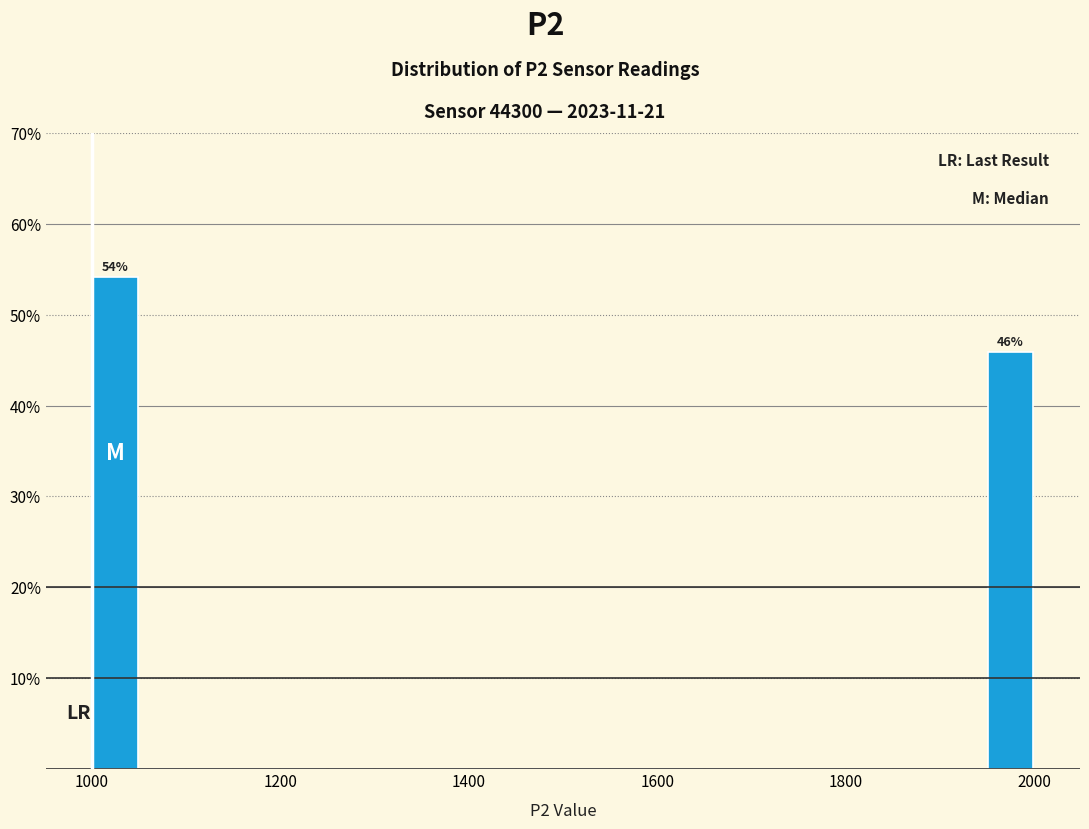

Read against the x-axis, roughly where is the centre of the tallest bar?

1020